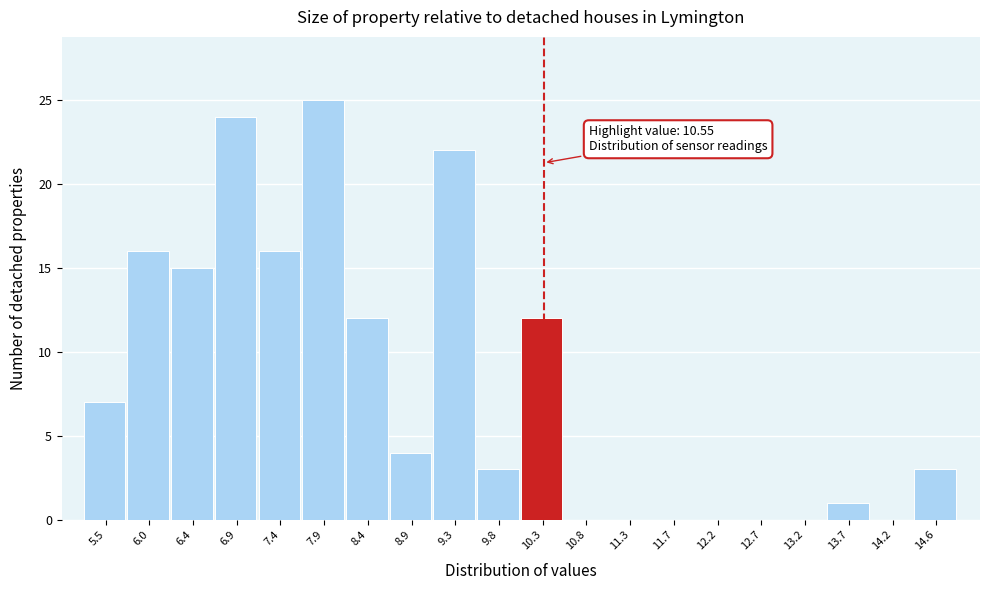

Reading right to left, extract all data points from this chart.

14.6=3	14.2=0	13.7=1	13.2=0	12.7=0	12.2=0	11.7=0	11.3=0	10.8=0	10.3=12	9.8=3	9.3=22	8.9=4	8.4=12	7.9=25	7.4=16	6.9=24	6.4=15	6.0=16	5.5=7